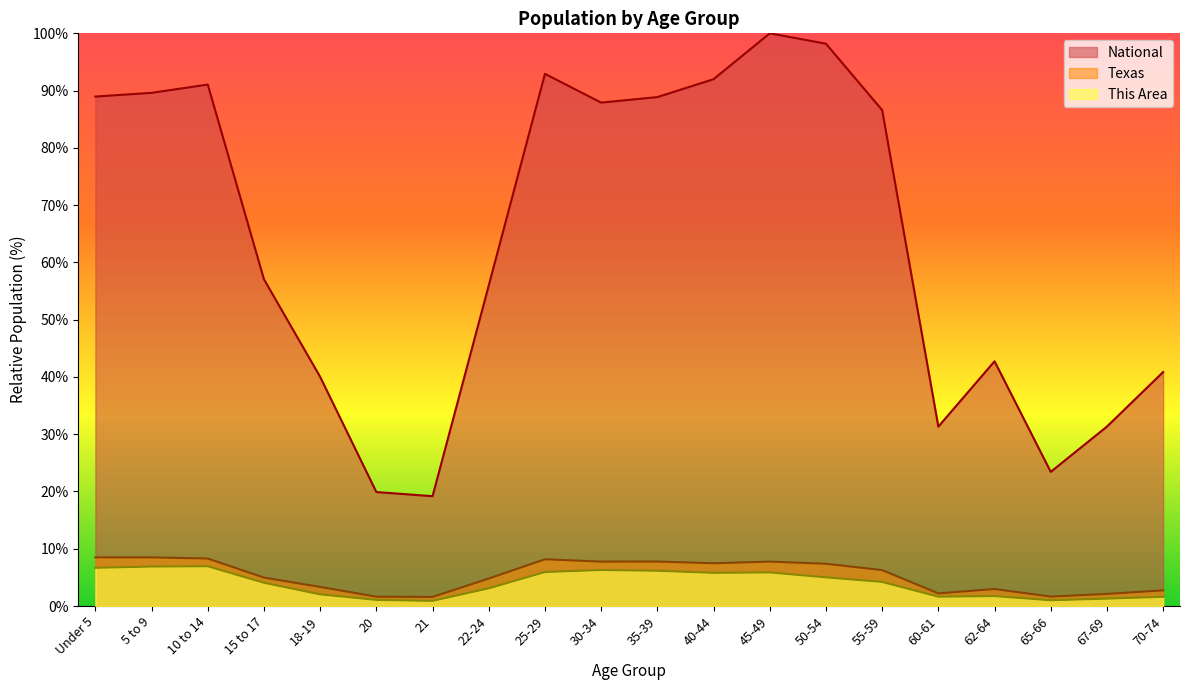

Does the chart display data point markers on the line(s)?

No